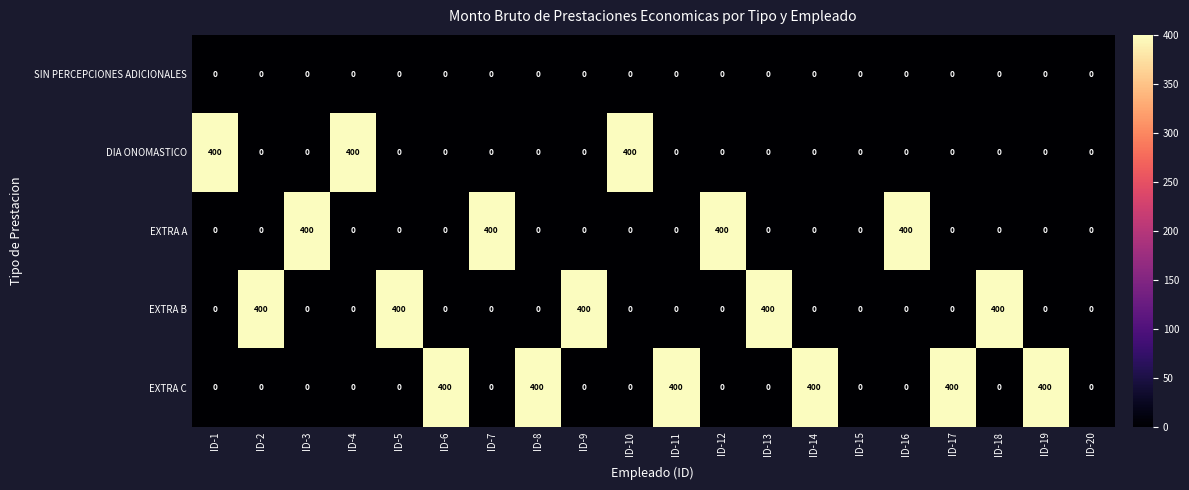

What is the spread (max minus min) of values at ID-5?

400